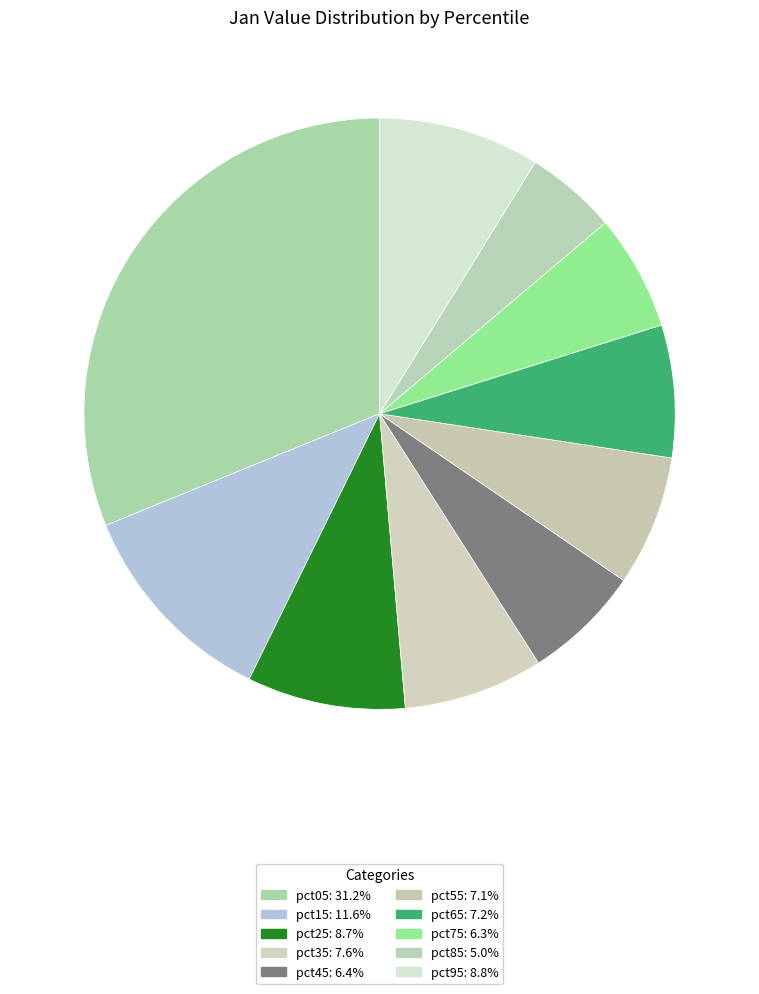

Rank the categories by value from lowest to highest.

pct85, pct75, pct45, pct55, pct65, pct35, pct25, pct95, pct15, pct05